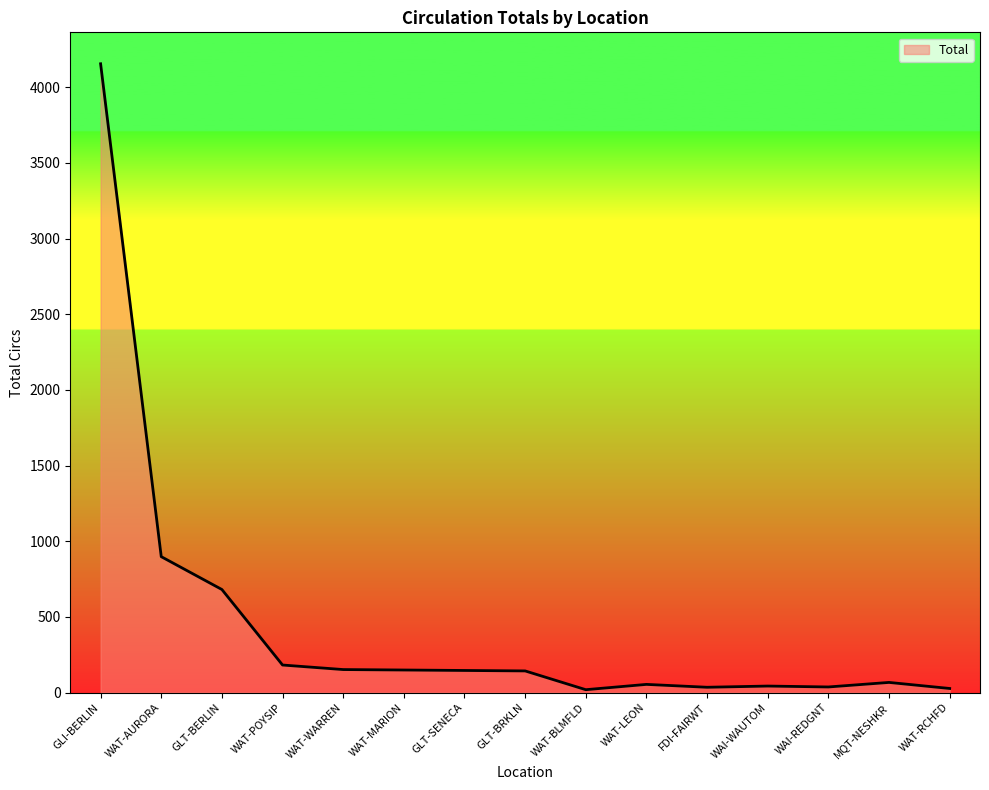

Where is the data nearest to the value 2087?

WAT-AURORA